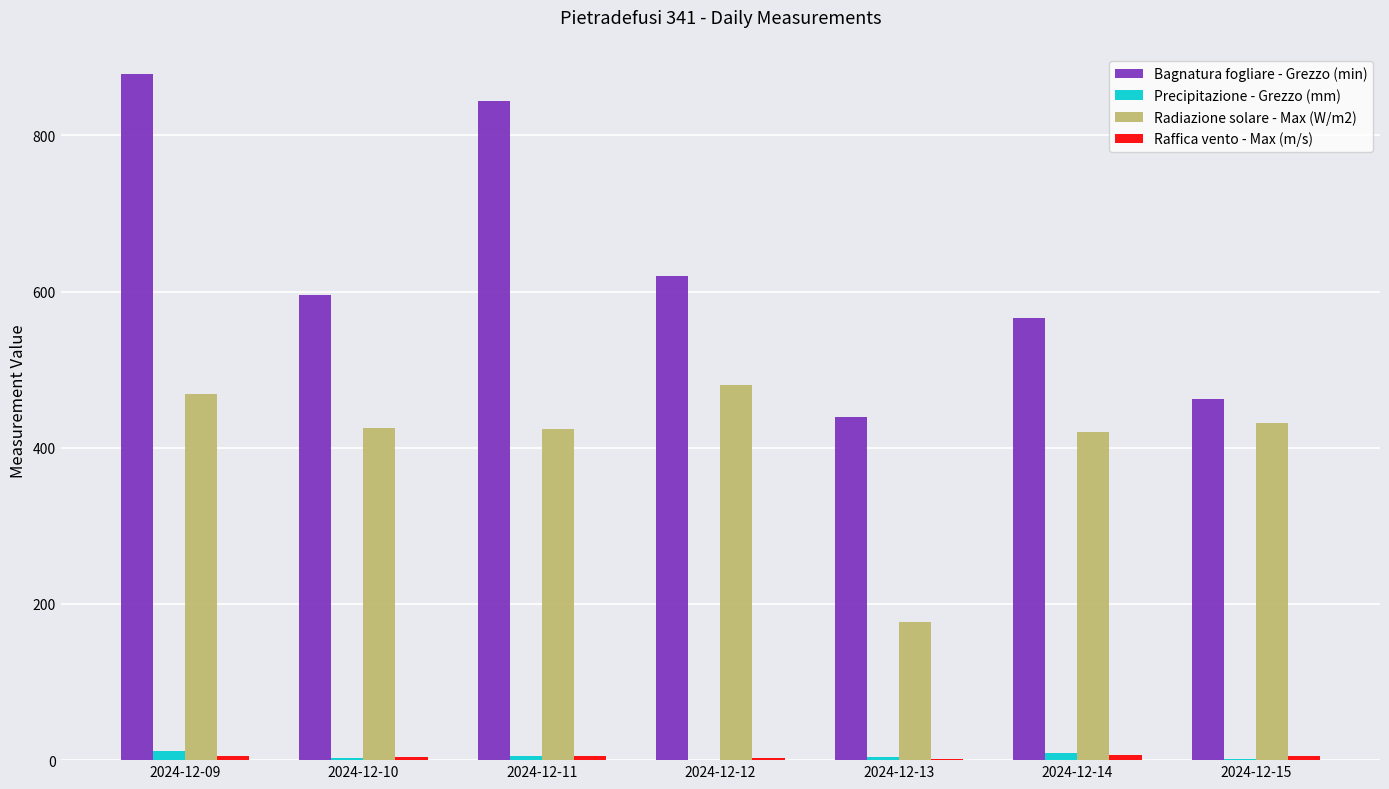

At which category is the sum across all series the highest?

2024-12-09